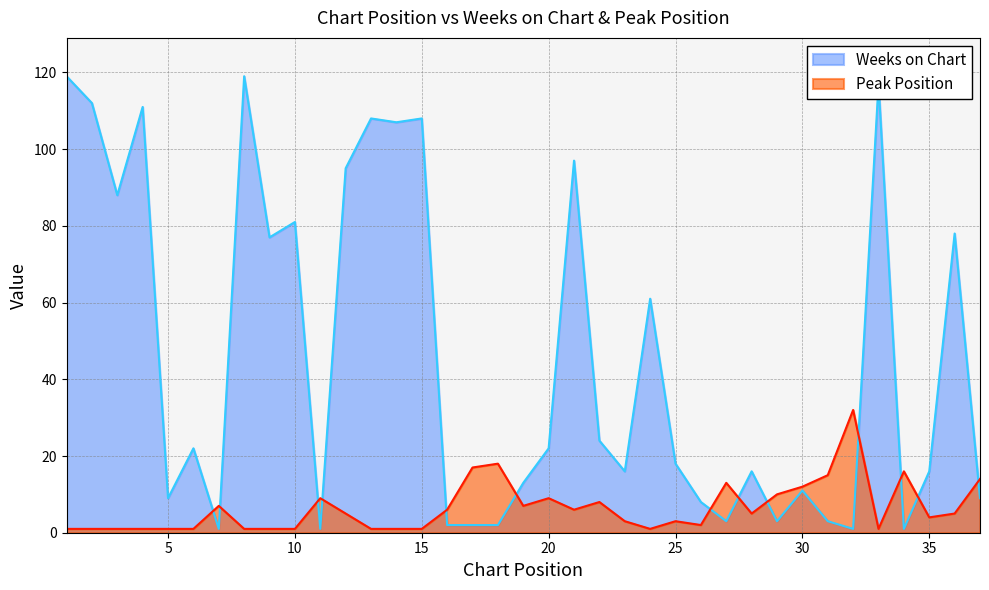

Which category has the lowest value in the Weeks on Chart series?

7